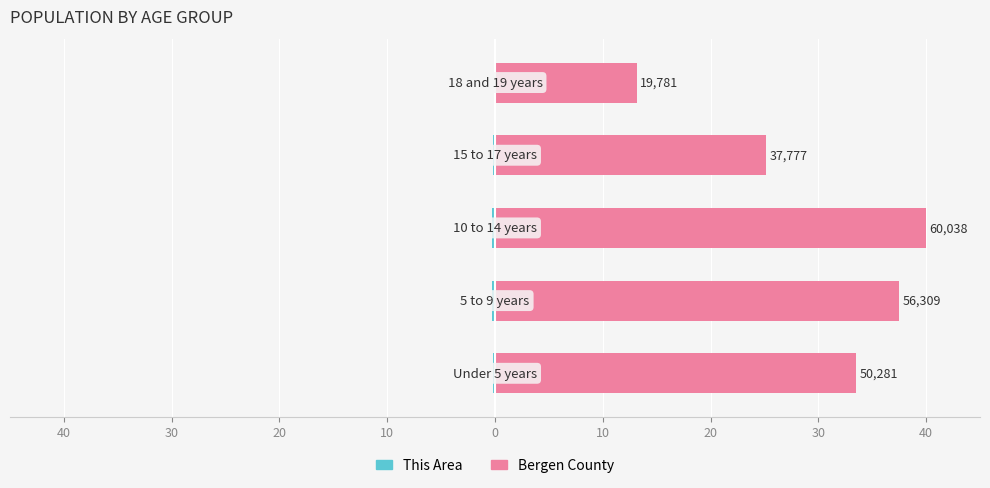

Rank the series by their maximum value, from lowest to highest.

This Area, Bergen County